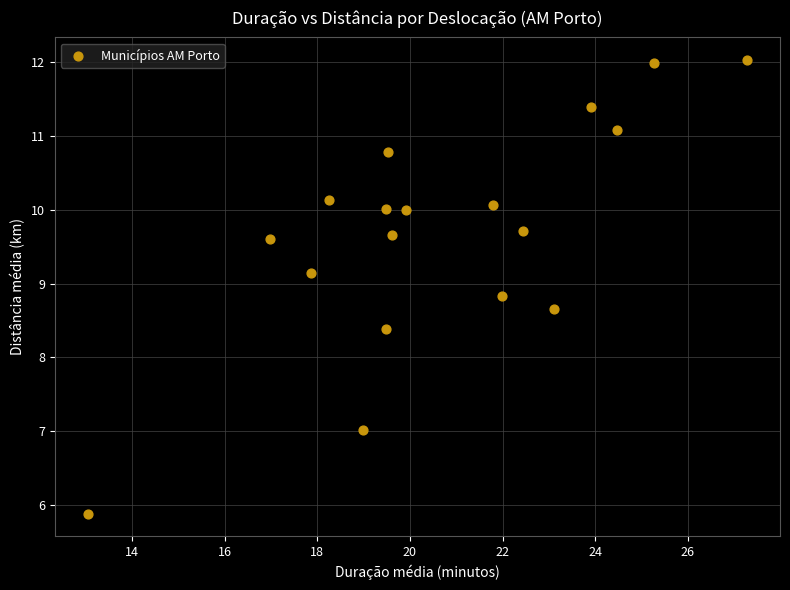

What Y value in the scatter plot is closest to 8?

8.4